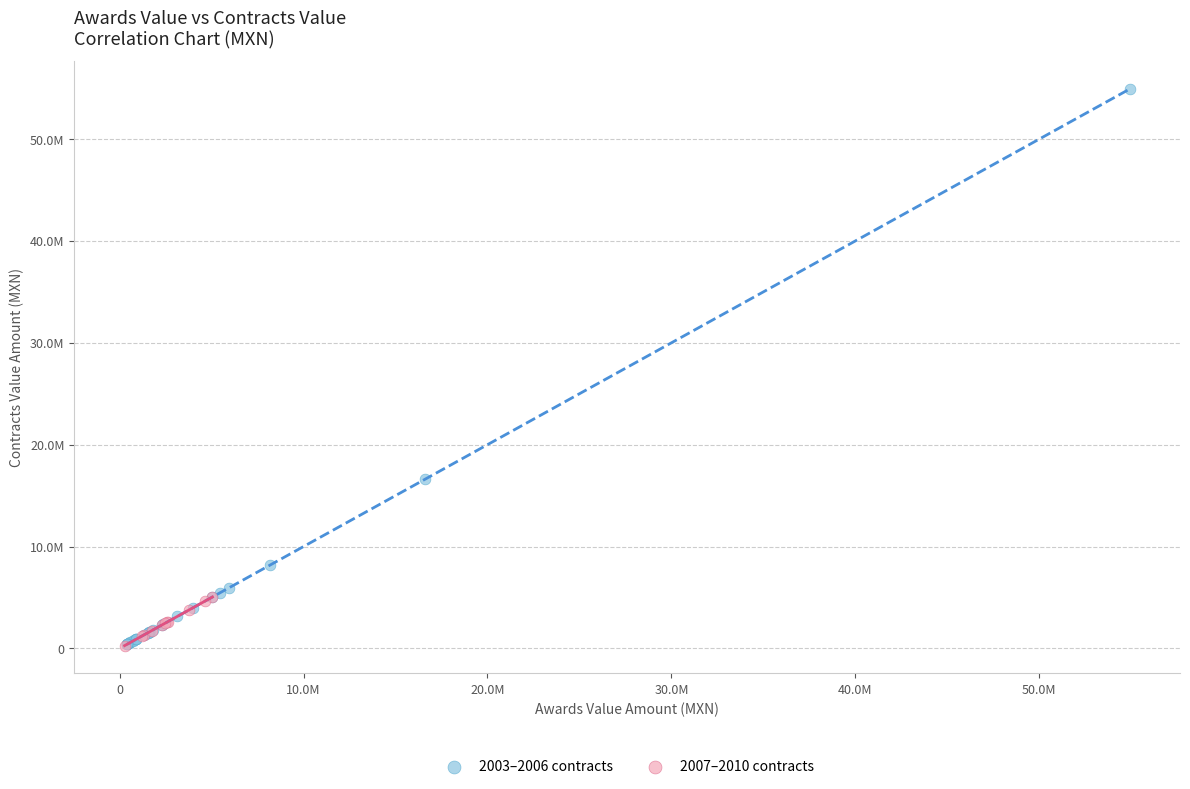

What are all the series names shown in the legend?

2003–2006 contracts, 2007–2010 contracts